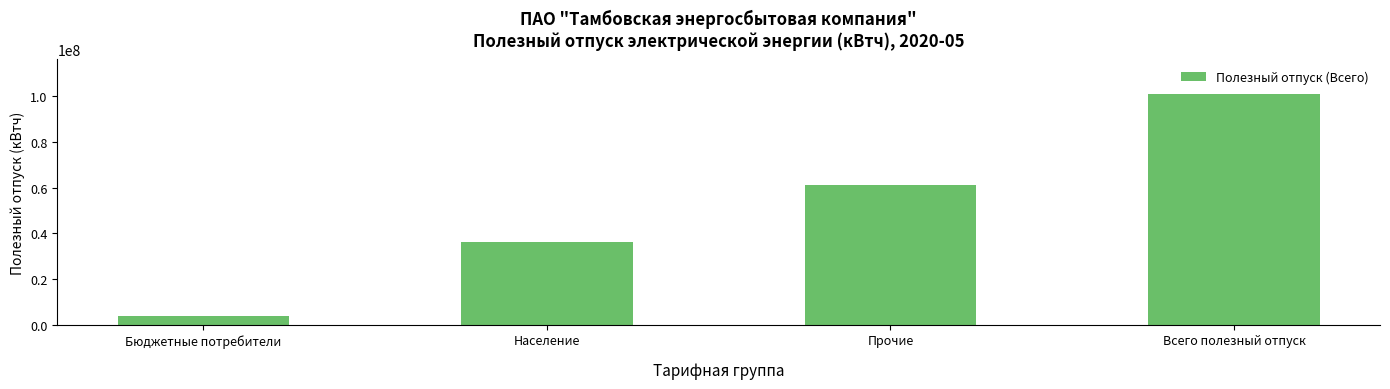

Reading right to left, list all the values displayed in this chart.

100947553	60998761	36290152	3658640